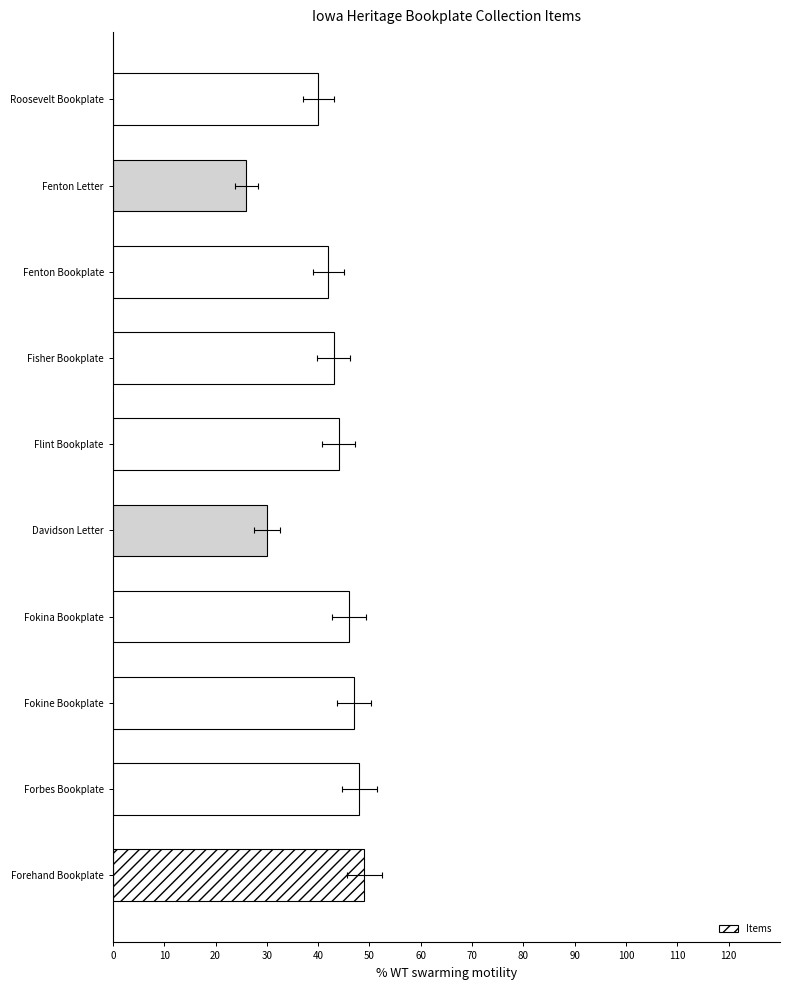

True or false: the data shows 43 at Davidson Letter.

False